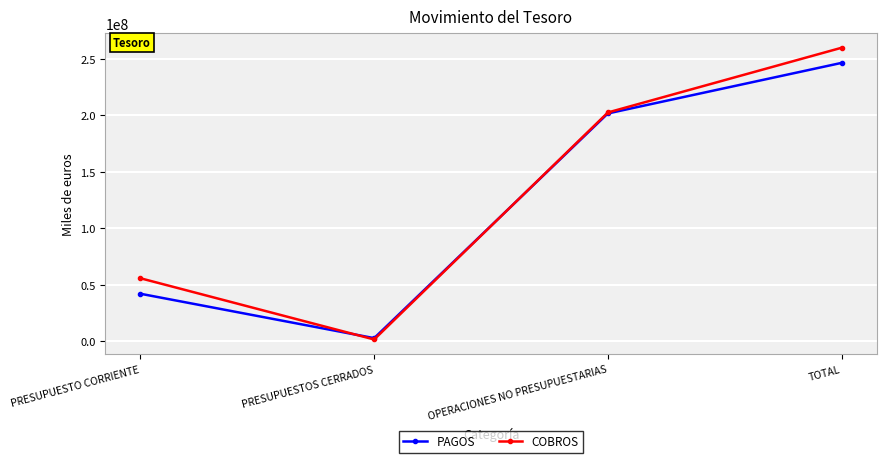

How many categories are shown in the chart?

4